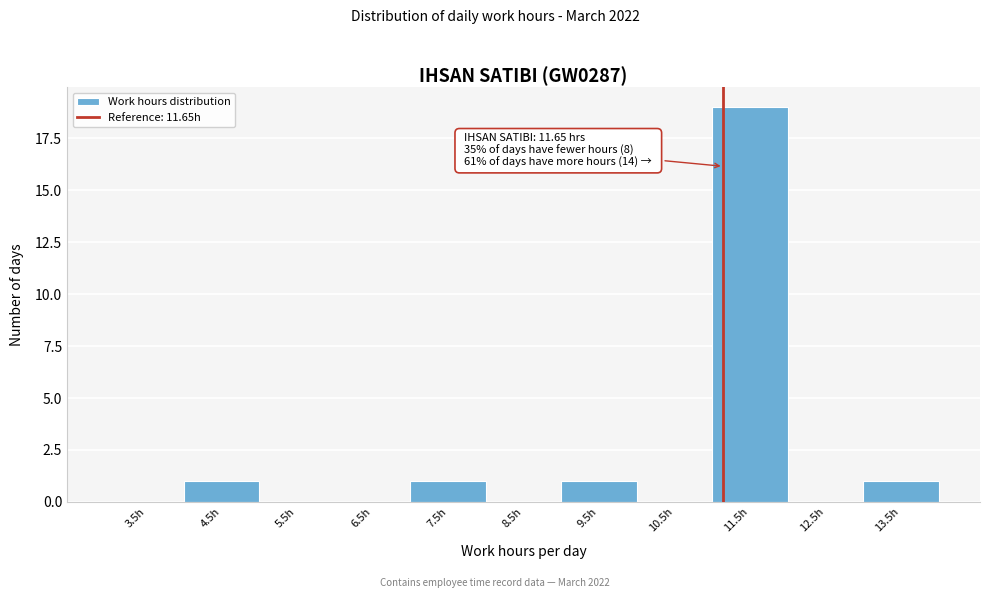

Reading left to right, extract all data points from this chart.

3.5h=0	4.5h=1	5.5h=0	6.5h=0	7.5h=1	8.5h=0	9.5h=1	10.5h=0	11.5h=19	12.5h=0	13.5h=1